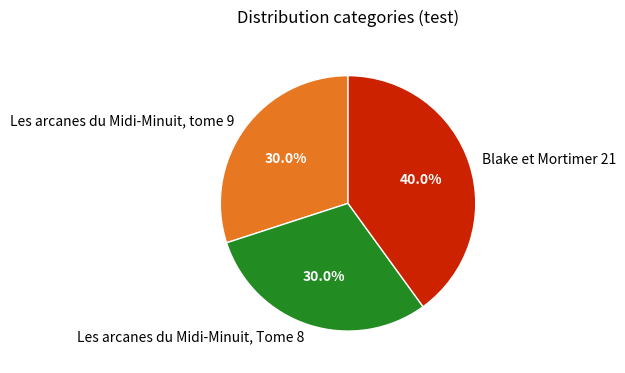

Approximately how many times larger is the value at Blake et Mortimer 21 compared to Les arcanes du Midi-Minuit, tome 9?

1.3